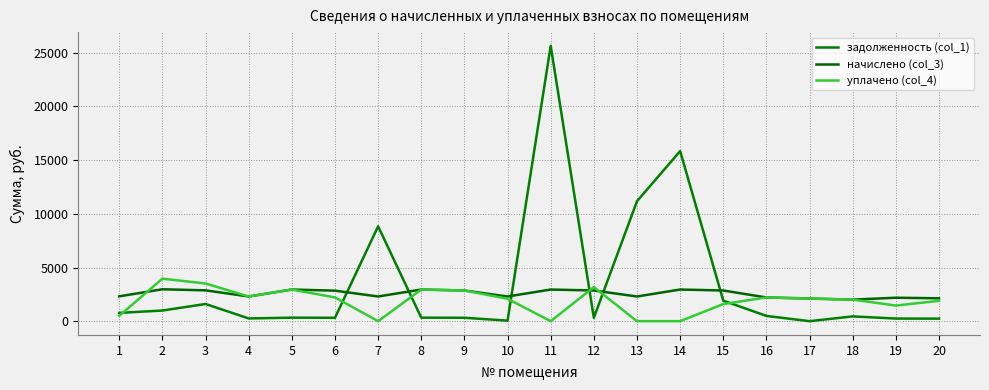

At which category is the sum across all series the highest?

11